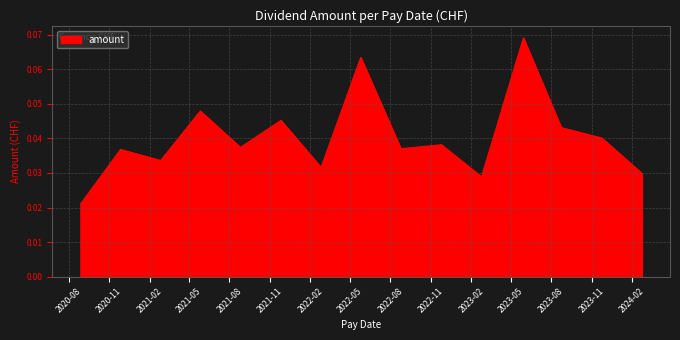

How many lines are shown in the chart?

1